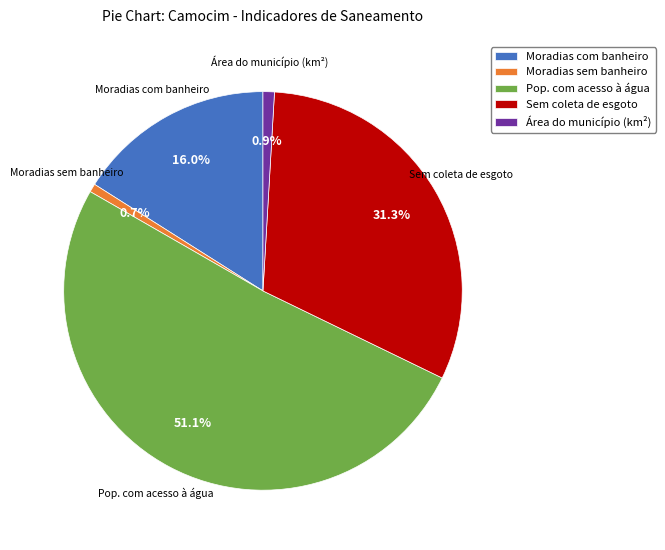

What percentage is the Sem coleta de esgoto slice, to the nearest percent?

31%